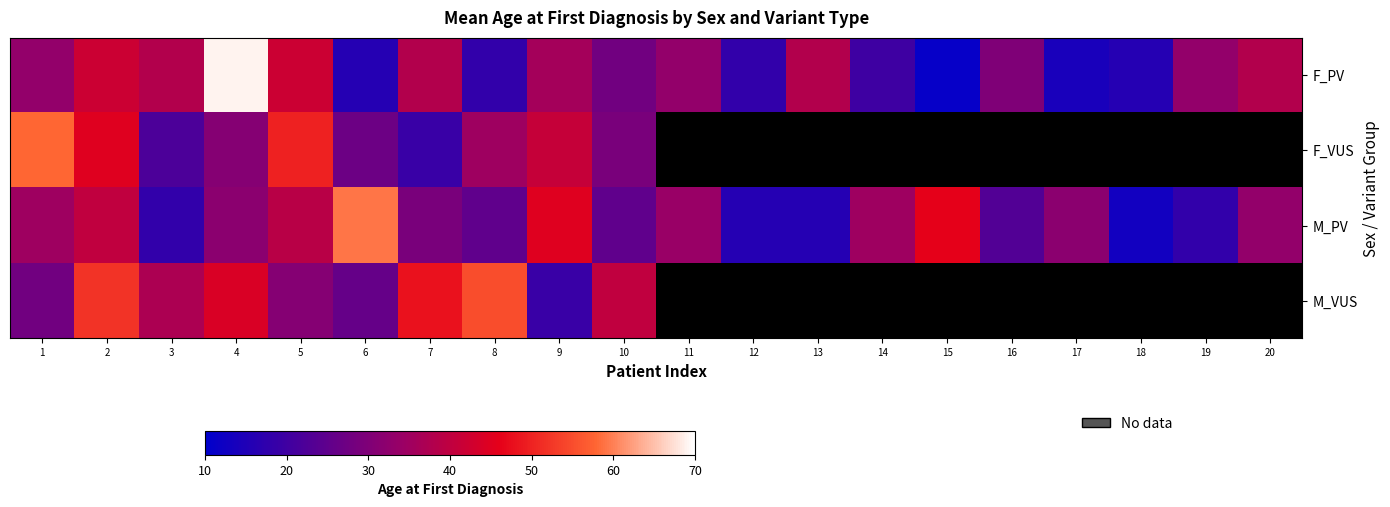

Which series changed the most between 1 and 3?

F_VUS